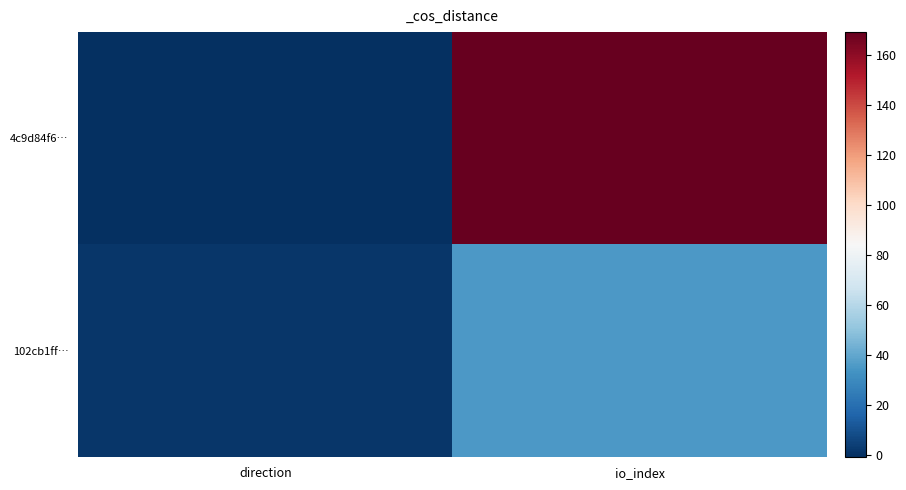

At which category is the sum across all series the highest?

io_index